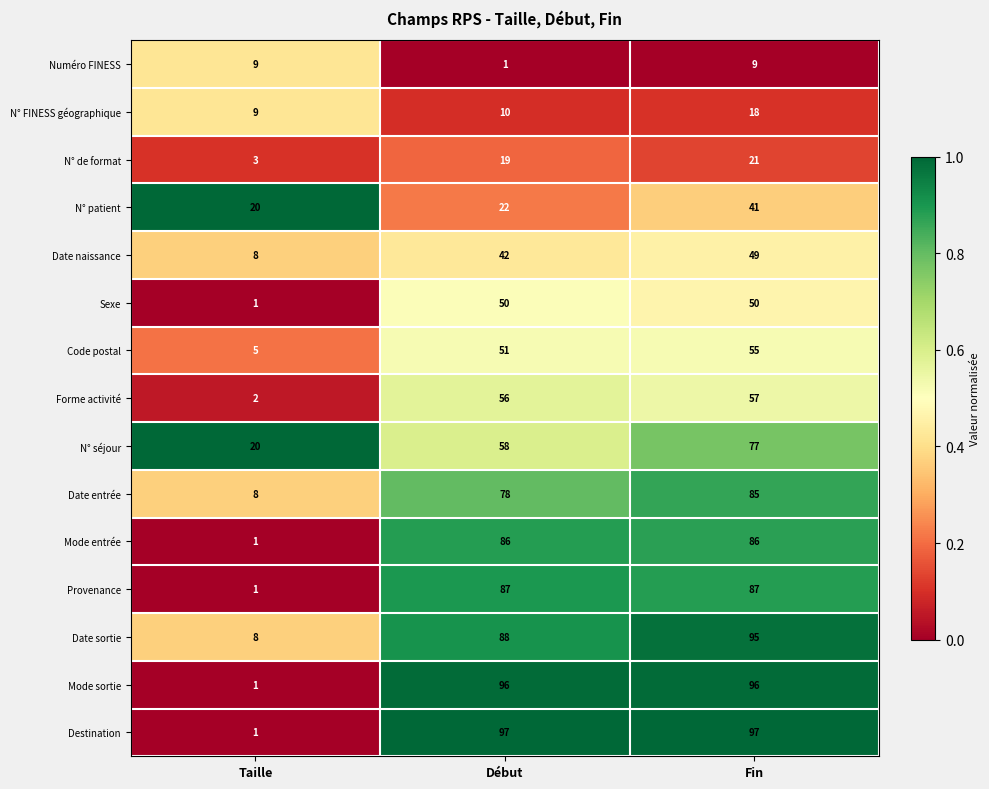

List the labels in order of N° de format value, smallest first.

Taille, Début, Fin